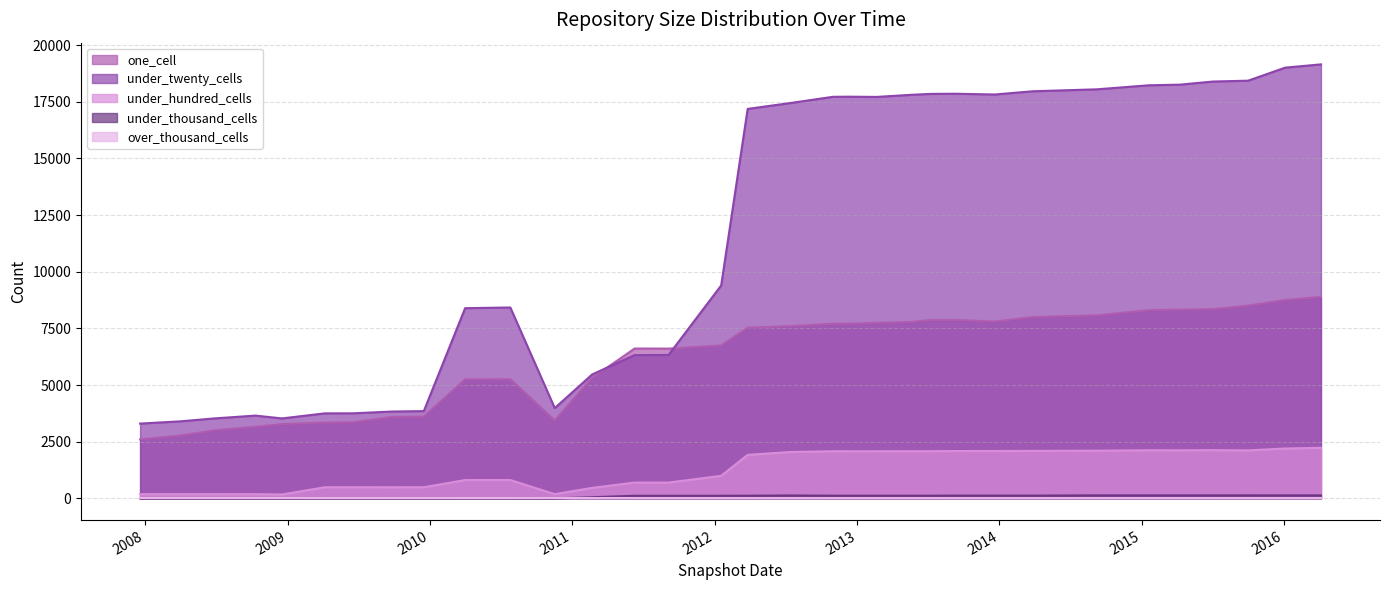

True or false: under_twenty_cells has more than 0 interior local peaks.

True